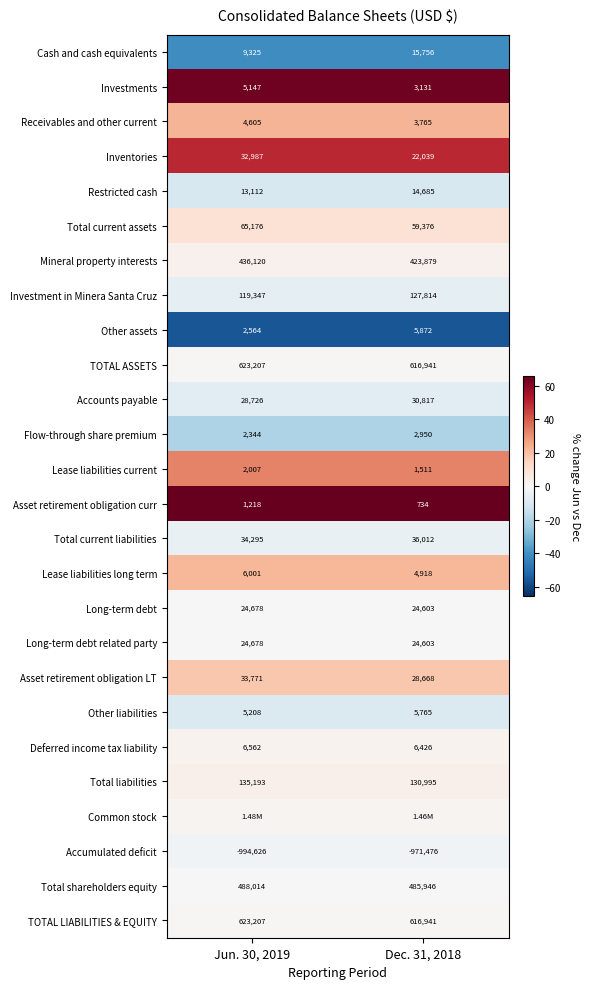

Is the value of Lease liabilities long term at Dec. 31, 2018 greater than the value of Asset retirement obligation LT at Dec. 31, 2018?

No